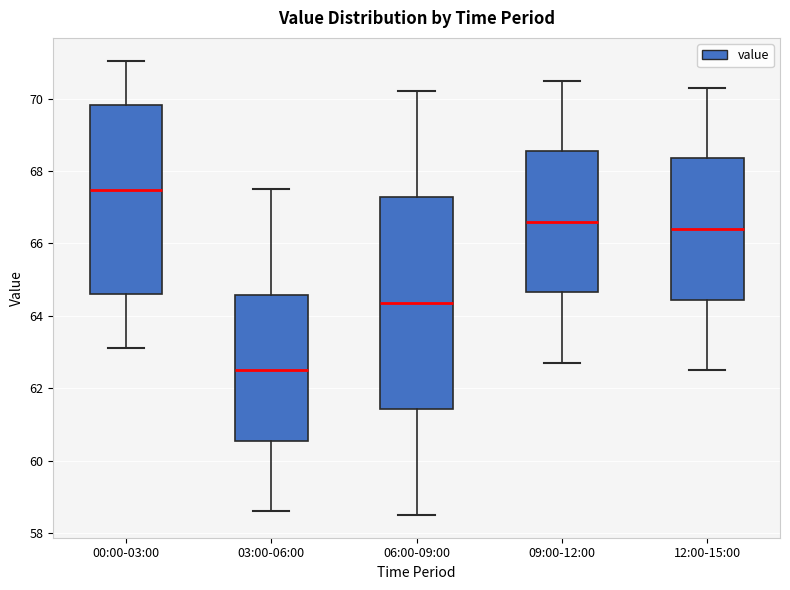

Where does the upper whisker of the box for 12:00-15:00 end on the y-axis? The values are not printed on the chart, so give them approximately, as read against the axis.

70.4